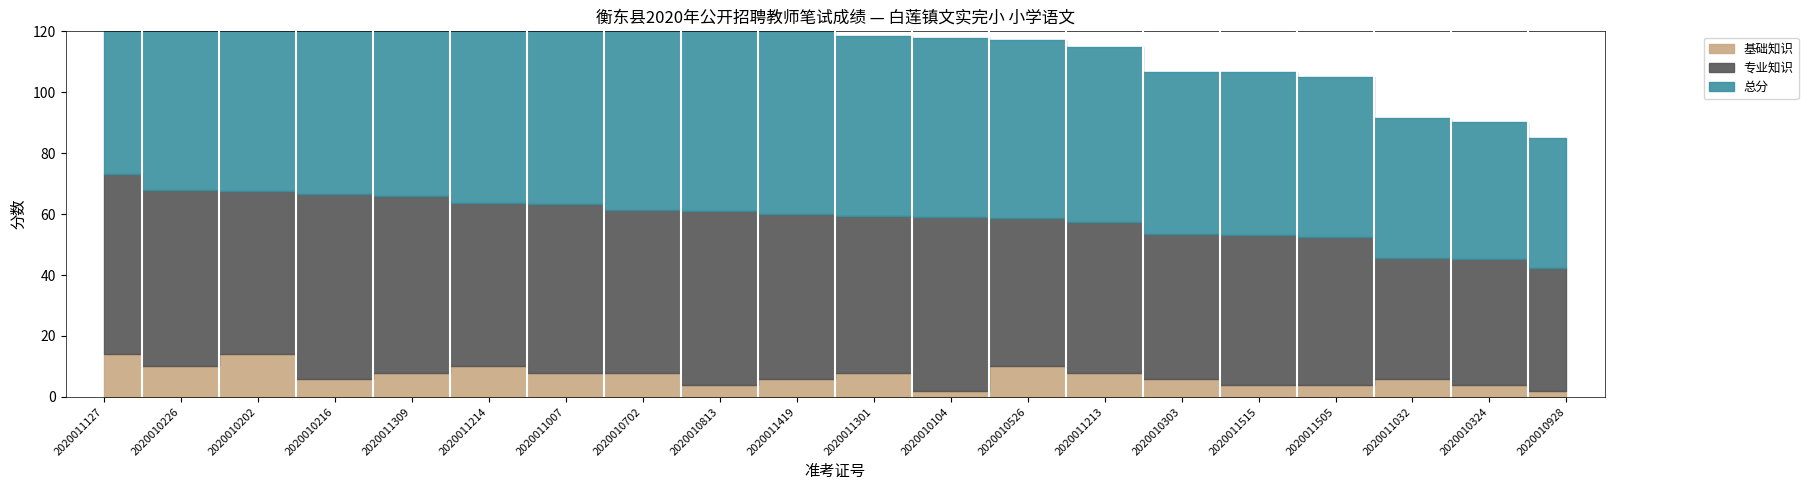

True or false: 基础知识 has a value of 3.7 at 2020011032.

False